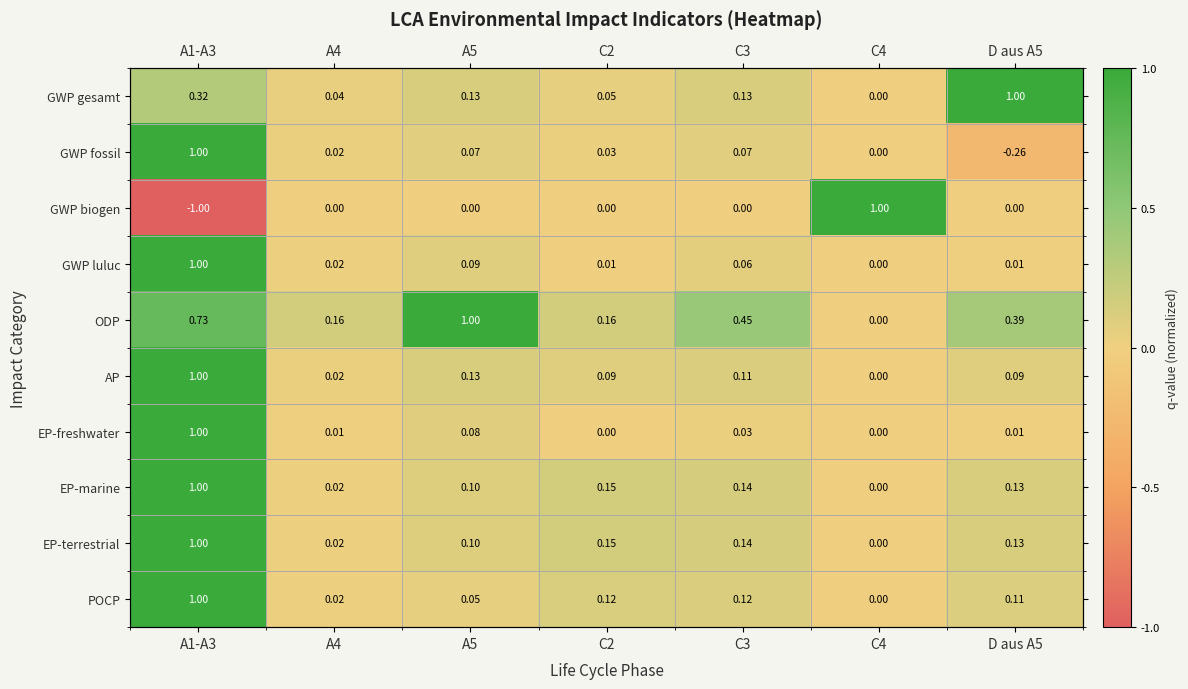

Which series has the largest total across all categories?

ODP